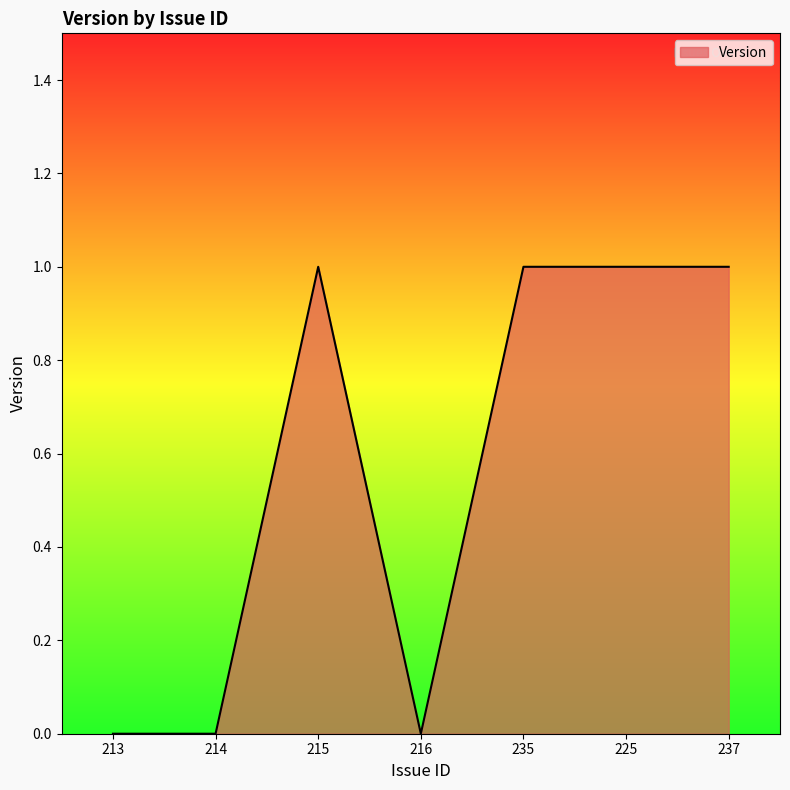

What is the change in value from 214 to 225?

+1